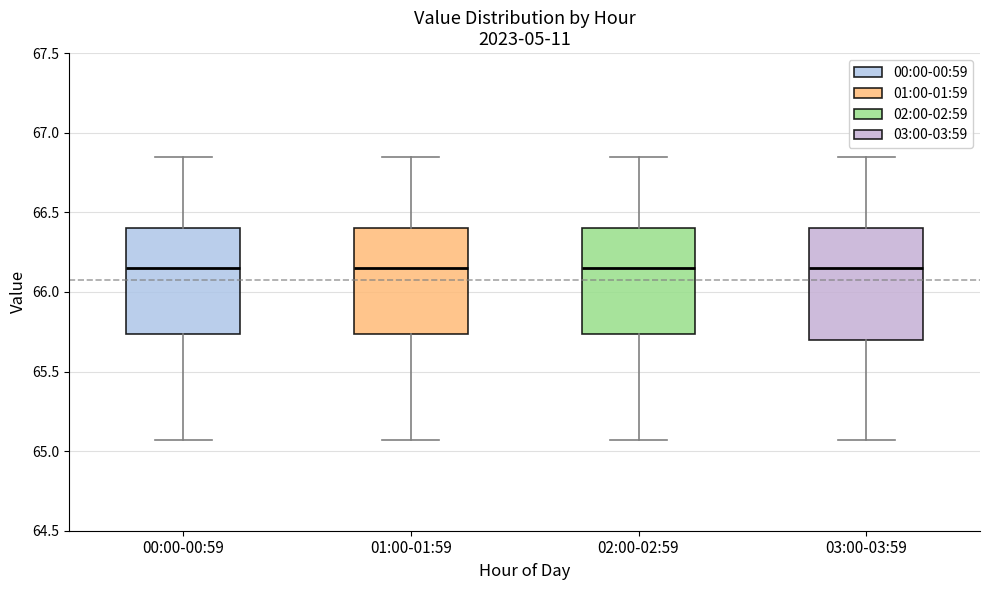

Reading left to right, transcribe this box plot: for each box, give where its median line is, the range the box spans, and where its two whiskers end, as read against the y-axis. The values are not printed on the chart, so give them approximately, as read against the axis.

00:00-00:59: median 66.15, box 65.75 to 66.40, whiskers 65.05 to 66.85
01:00-01:59: median 66.15, box 65.75 to 66.40, whiskers 65.05 to 66.85
02:00-02:59: median 66.15, box 65.75 to 66.40, whiskers 65.05 to 66.85
03:00-03:59: median 66.15, box 65.70 to 66.40, whiskers 65.05 to 66.85